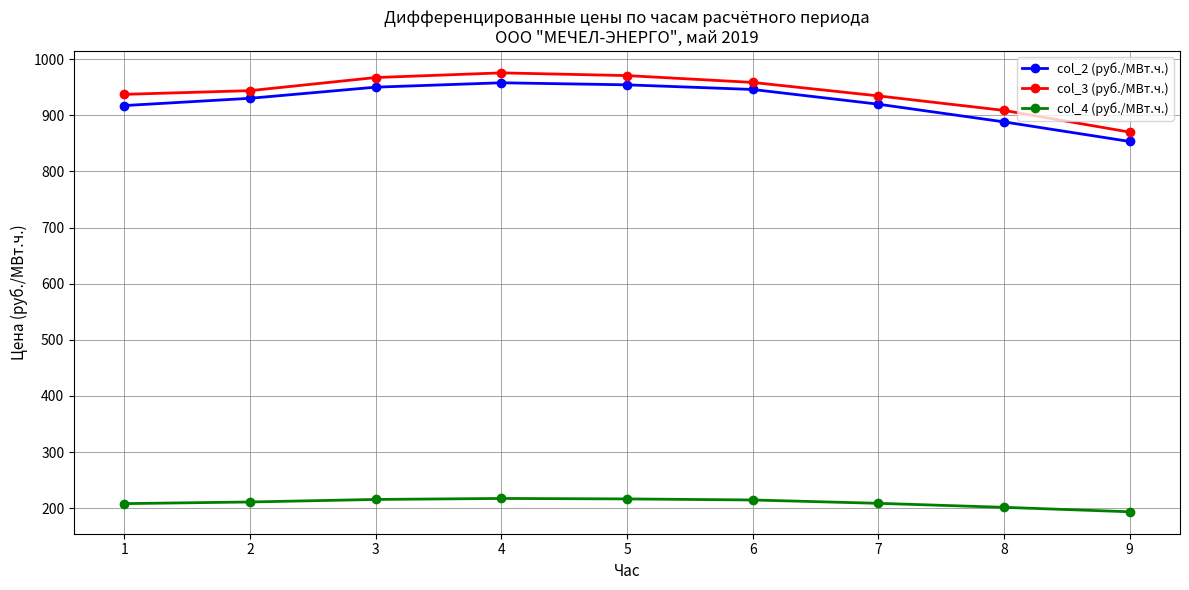

Which series has the largest total across all categories?

col_3 (руб./МВт.ч.)